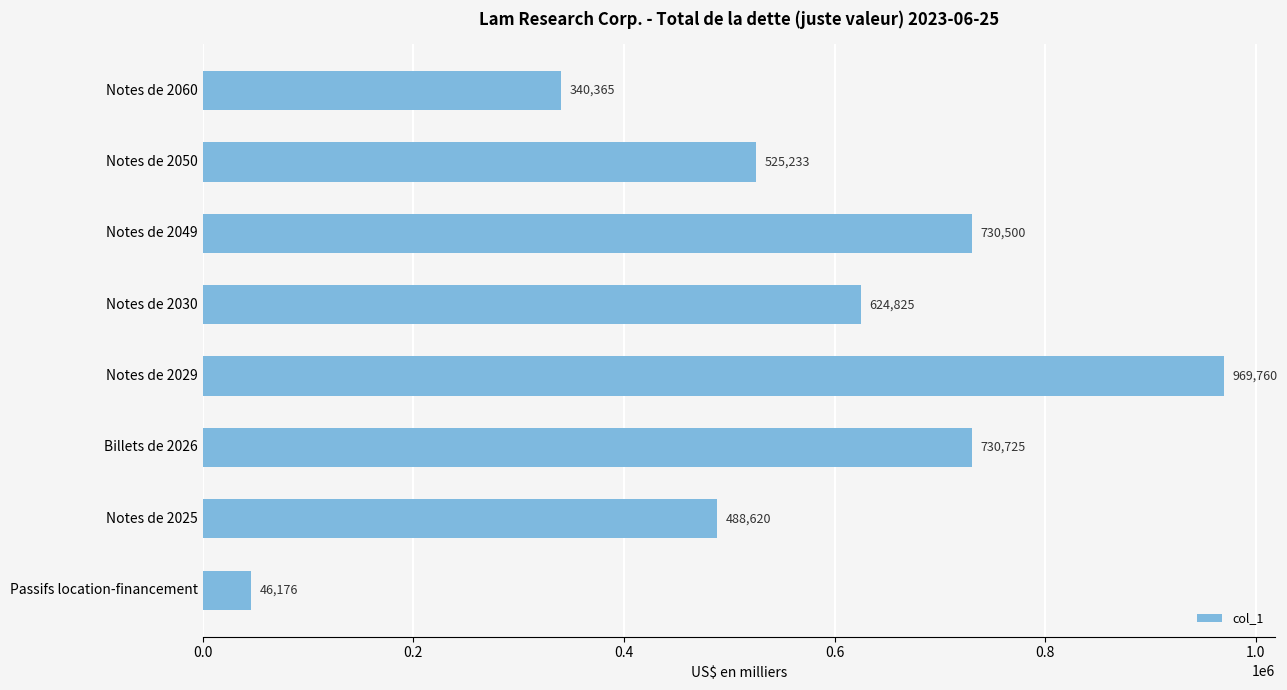

What is the difference between the second highest and minimum values?

684549